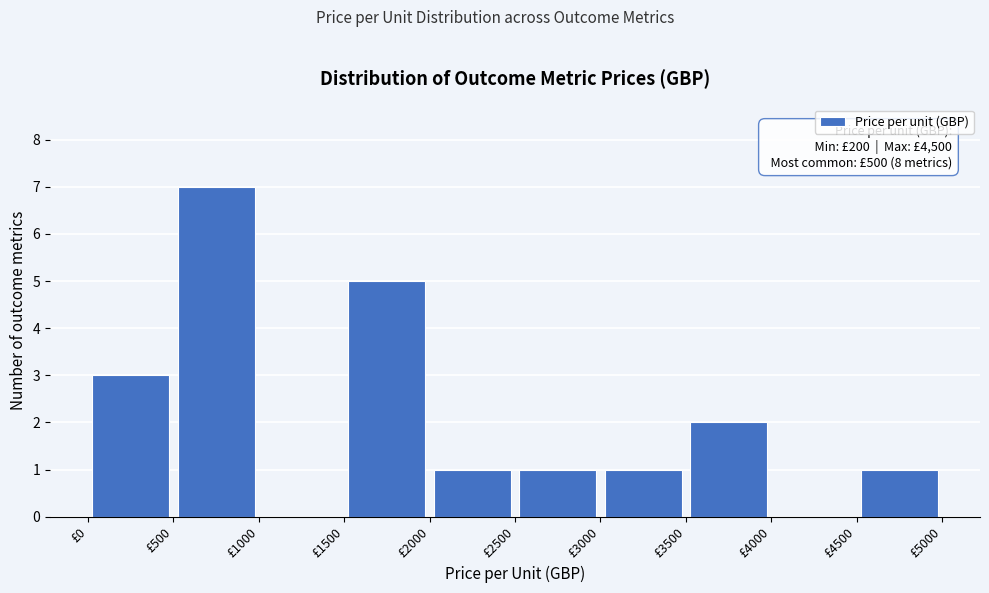

Which range on the x-axis has the tallest bar?

500 to 1000